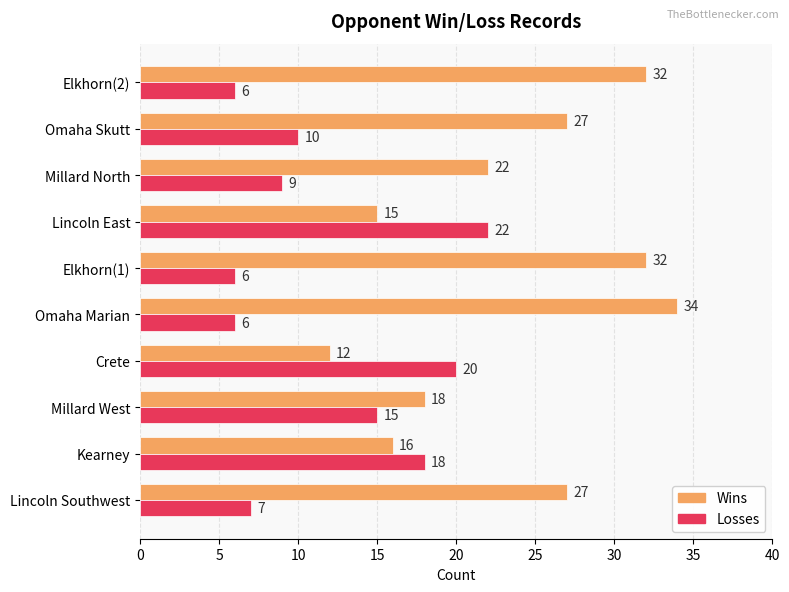

What is the difference between the Wins values at Elkhorn(2) and Millard West?

14